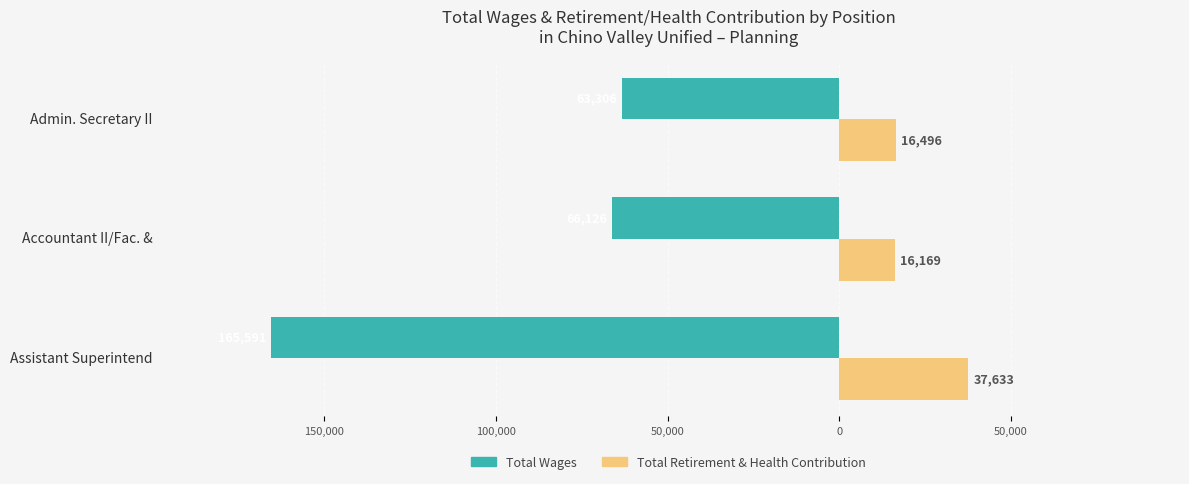

At how many categories does at least one series exceed 2992?

3